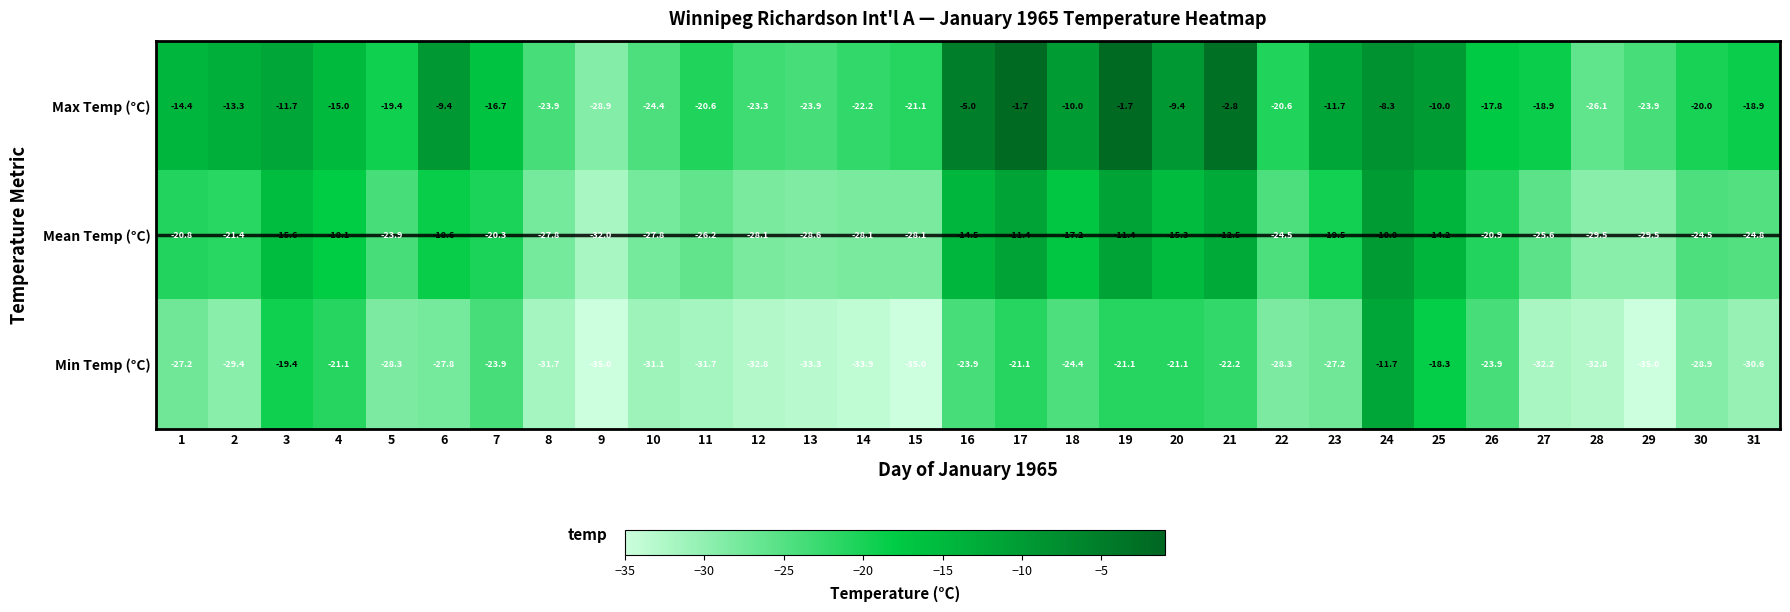

Read the Min Temp (°C) value at 23.

-27.2